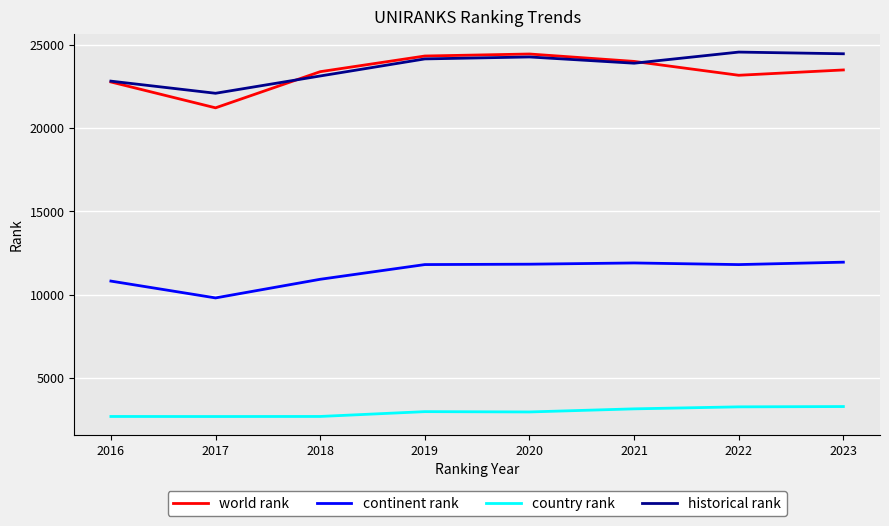

True or false: world rank and continent rank intersect in this chart.

False